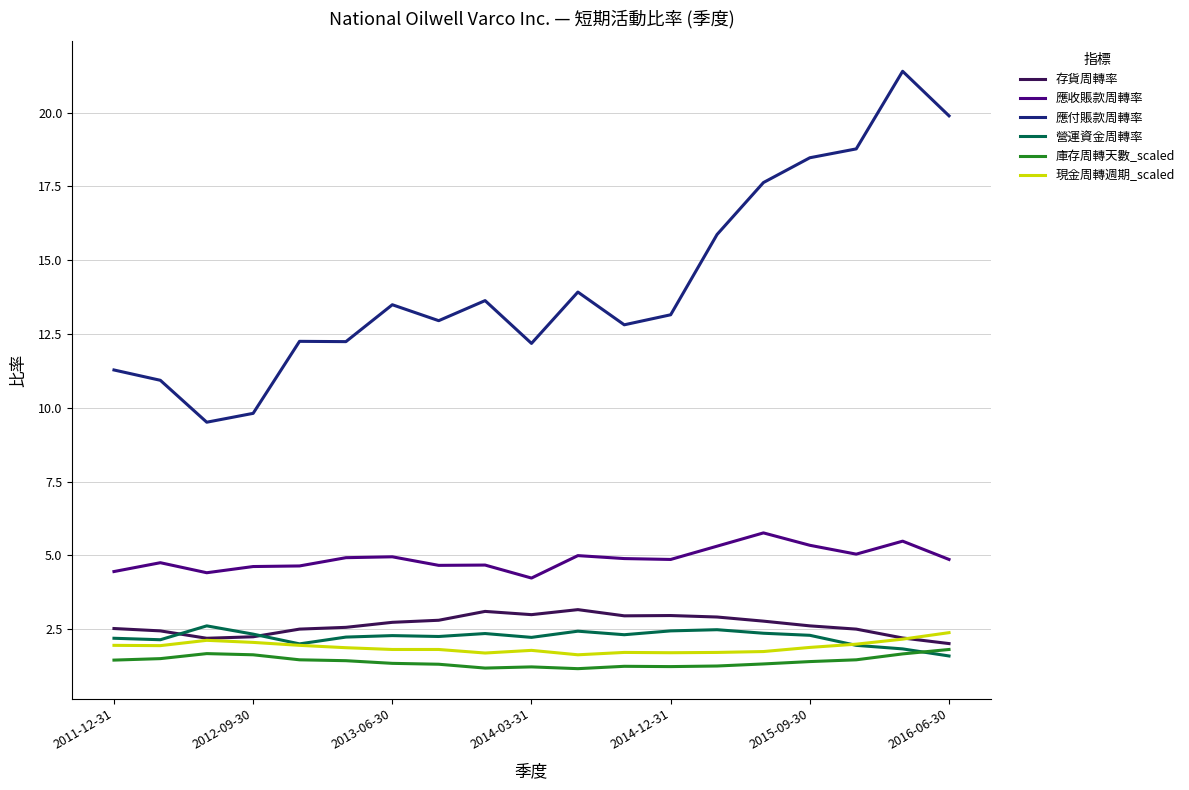

True or false: 應付賬款周轉率 and 庫存周轉天數_scaled intersect in this chart.

False